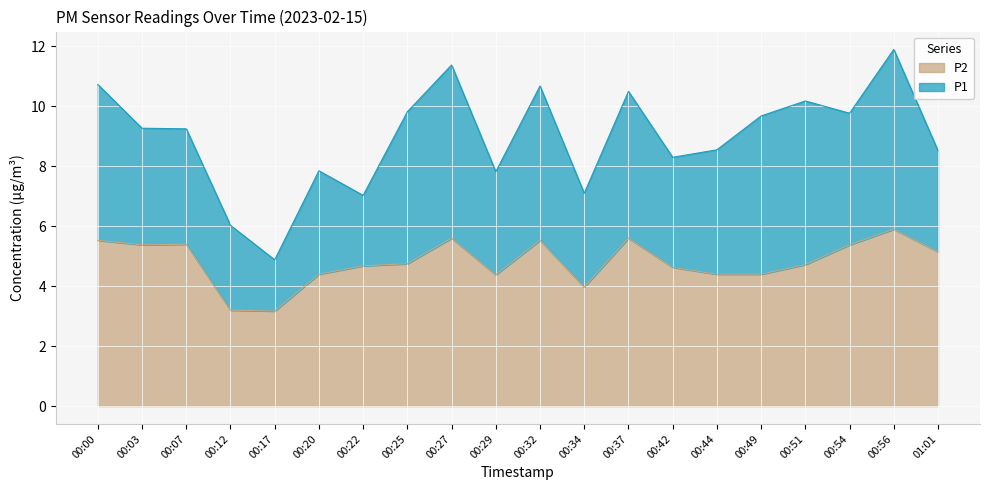

True or false: P1 and P2 intersect in this chart.

False